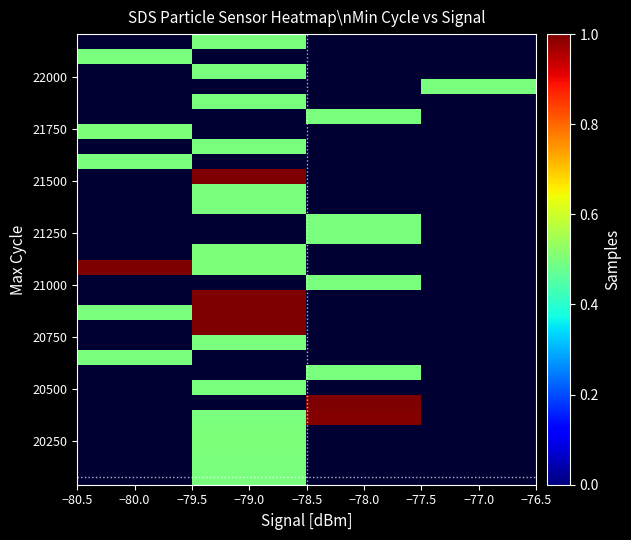

Count the number of categories in the chart.

4